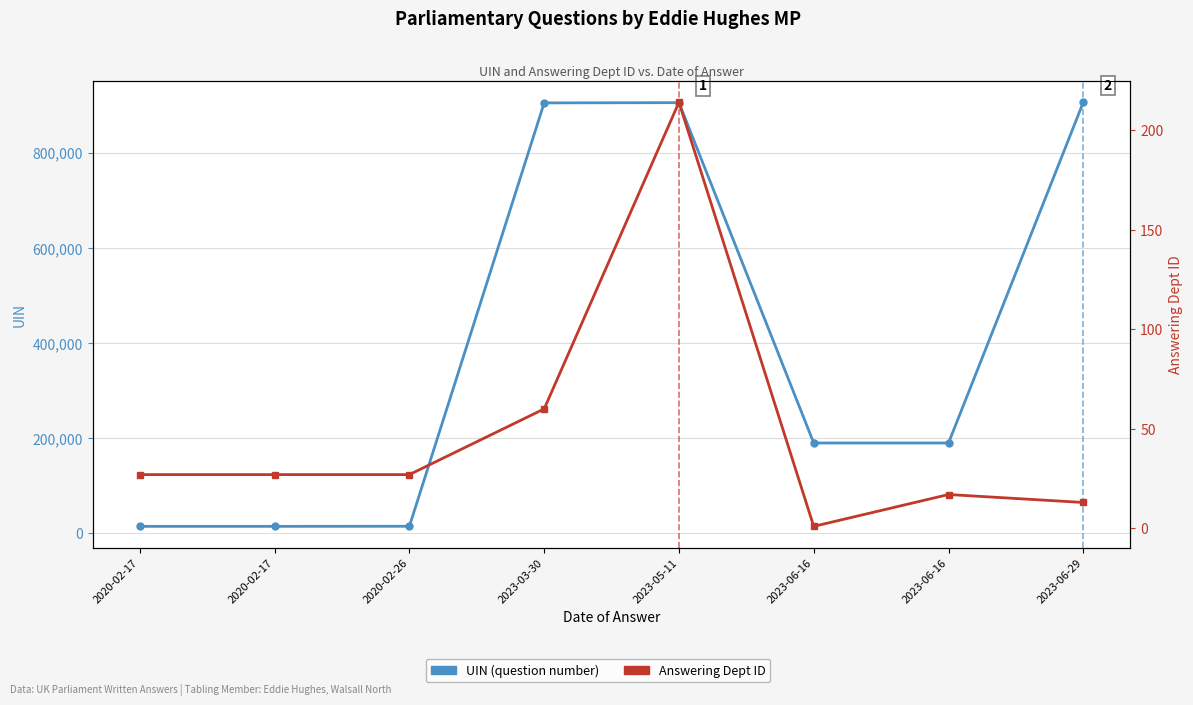

The Answering Dept ID series shows 95 at 2023-05-11. True or false?

False